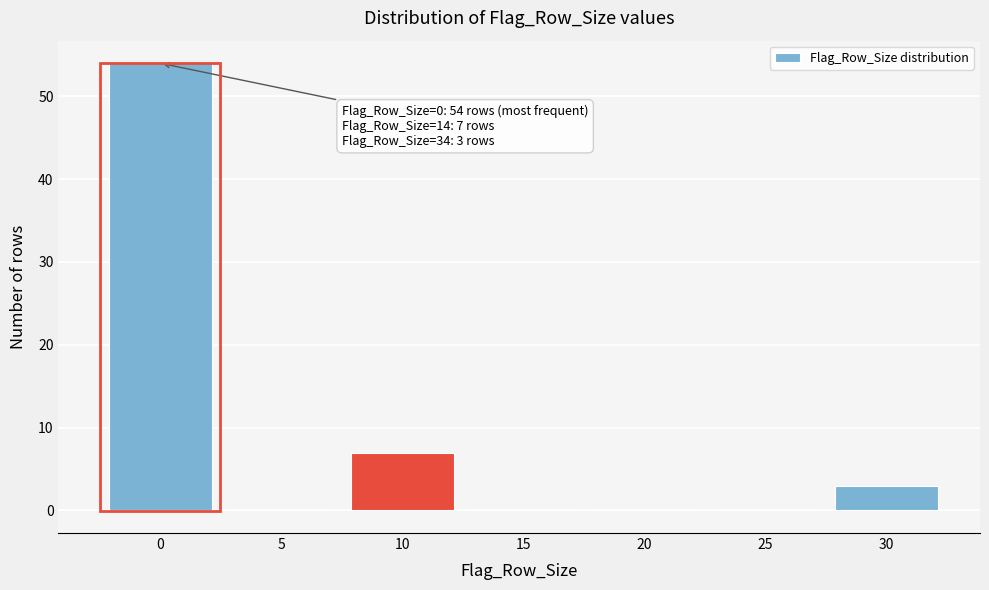

Reading left to right, what are all the values shown in this chart?

0=54	5=0	10=7	15=0	20=0	25=0	30=3